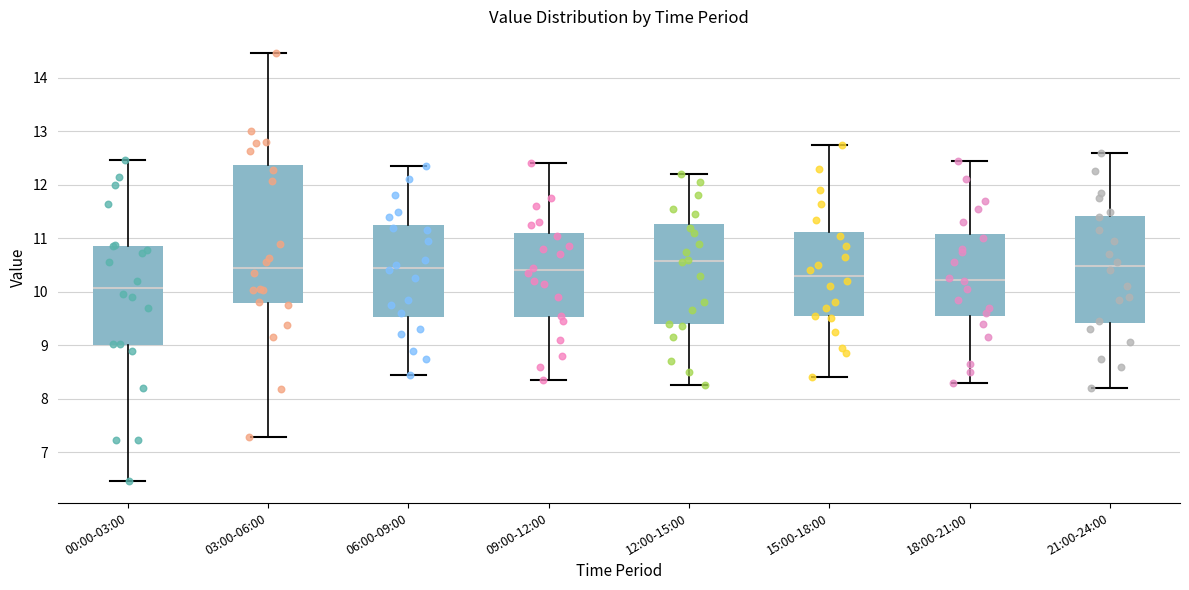

Reading left to right, transcribe this box plot: for each box, give where its median line is, the range the box spans, and where its two whiskers end, as read against the y-axis. The values are not printed on the chart, so give them approximately, as read against the axis.

00:00-03:00: median 10.1, box 9.0 to 10.9, whiskers 6.5 to 12.5
03:00-06:00: median 10.5, box 9.8 to 12.4, whiskers 7.3 to 14.5
06:00-09:00: median 10.5, box 9.5 to 11.3, whiskers 8.5 to 12.4
09:00-12:00: median 10.4, box 9.5 to 11.1, whiskers 8.4 to 12.4
12:00-15:00: median 10.6, box 9.4 to 11.3, whiskers 8.3 to 12.2
15:00-18:00: median 10.3, box 9.5 to 11.1, whiskers 8.4 to 12.8
18:00-21:00: median 10.2, box 9.6 to 11.1, whiskers 8.3 to 12.5
21:00-24:00: median 10.5, box 9.4 to 11.4, whiskers 8.2 to 12.6